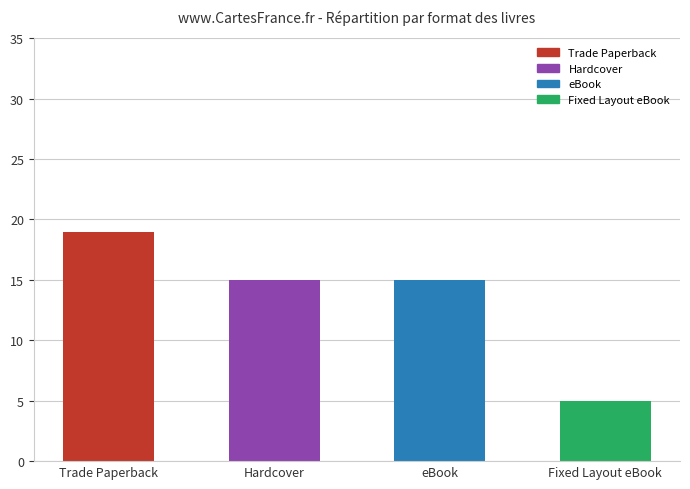

How many distinct data groups are displayed?

1